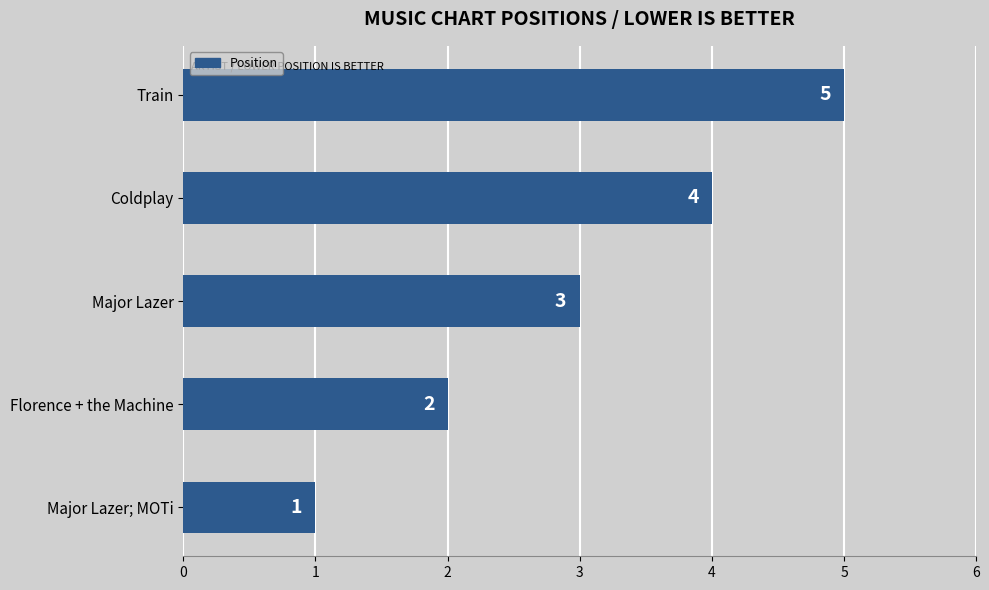

Which label corresponds to the largest value in the chart?

Train